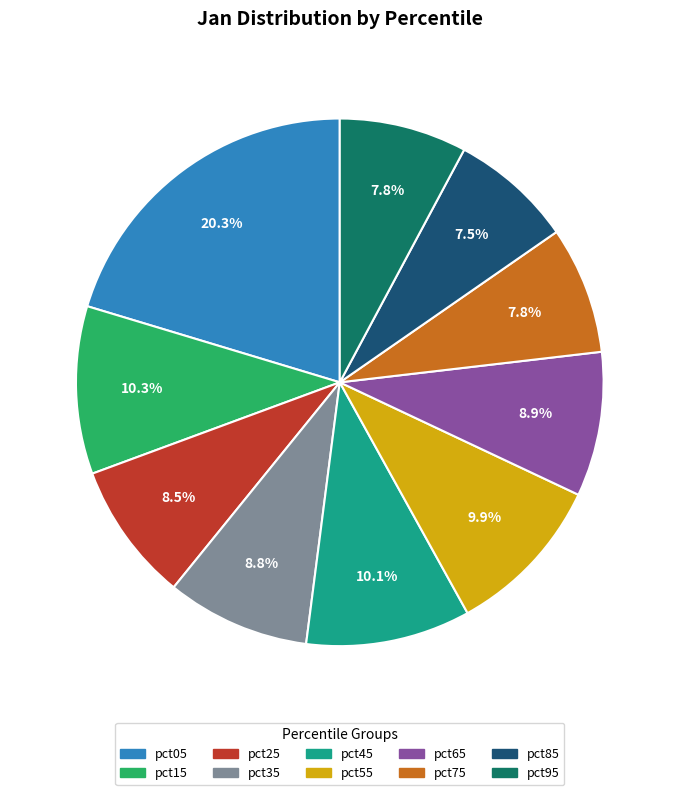

Which category has the biggest portion of the pie?

pct05